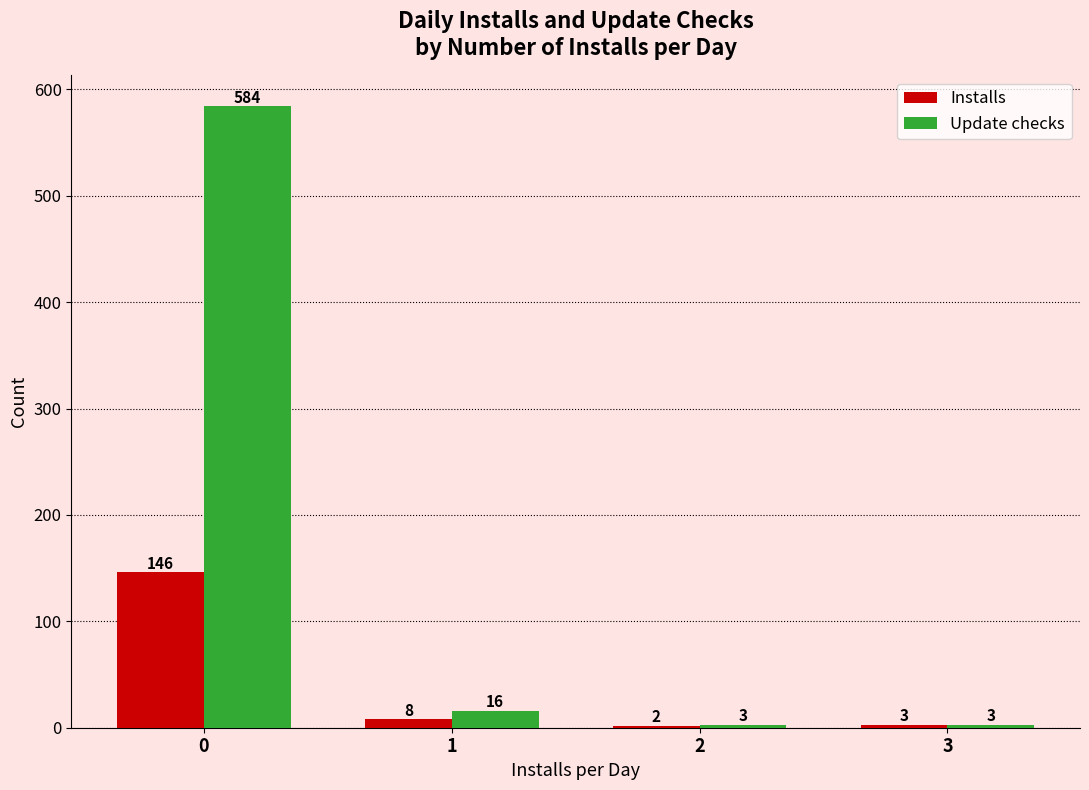

Rank the series by their average value, from highest to lowest.

Update checks, Installs